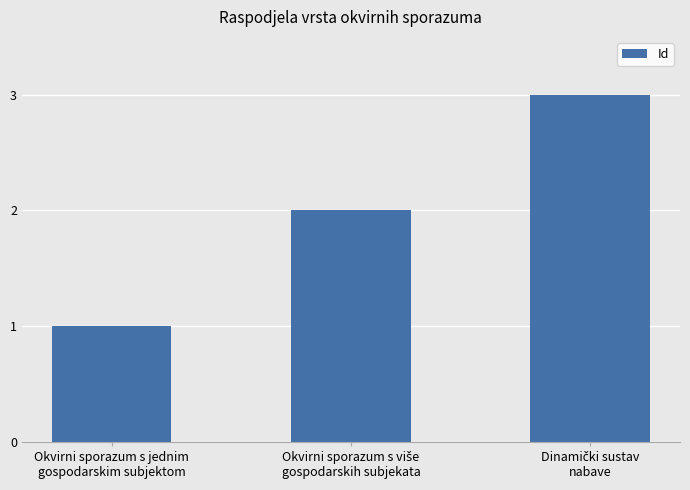

What is the maximum value shown in the chart?

3